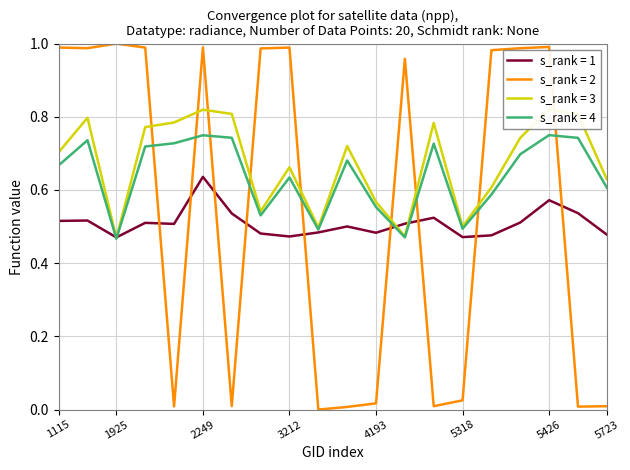

Which category has the highest value in the satz series?

5426